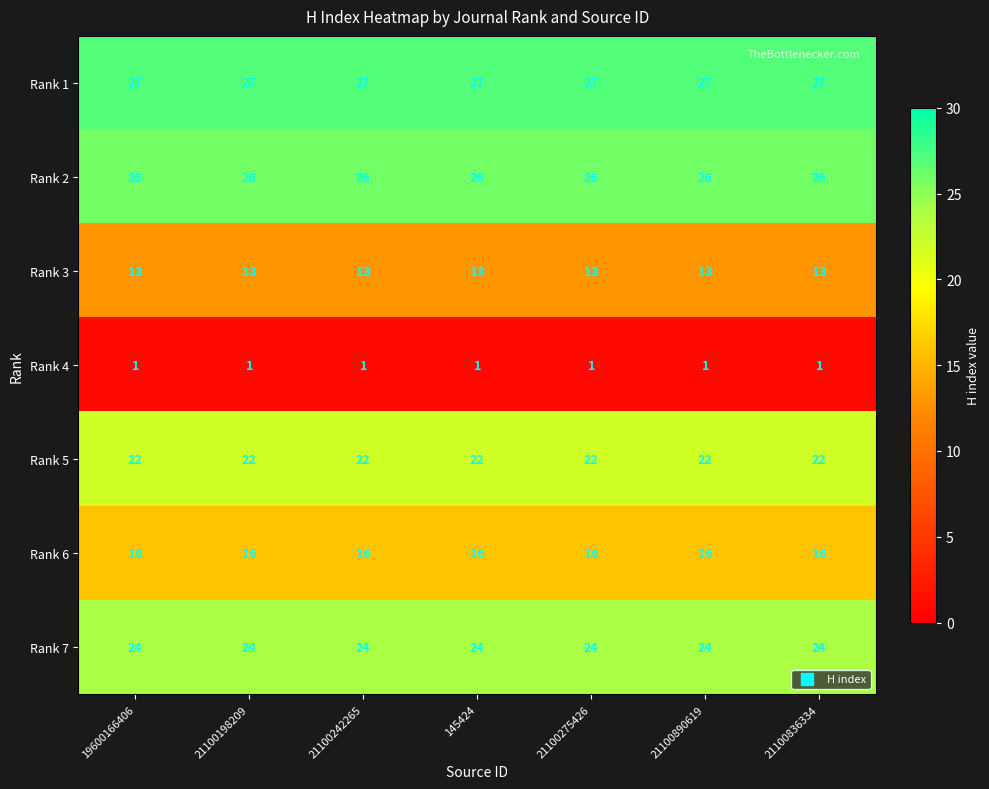

Is the value of Rank 1 at 21100275426 greater than the value of Rank 4 at 21100836334?

Yes